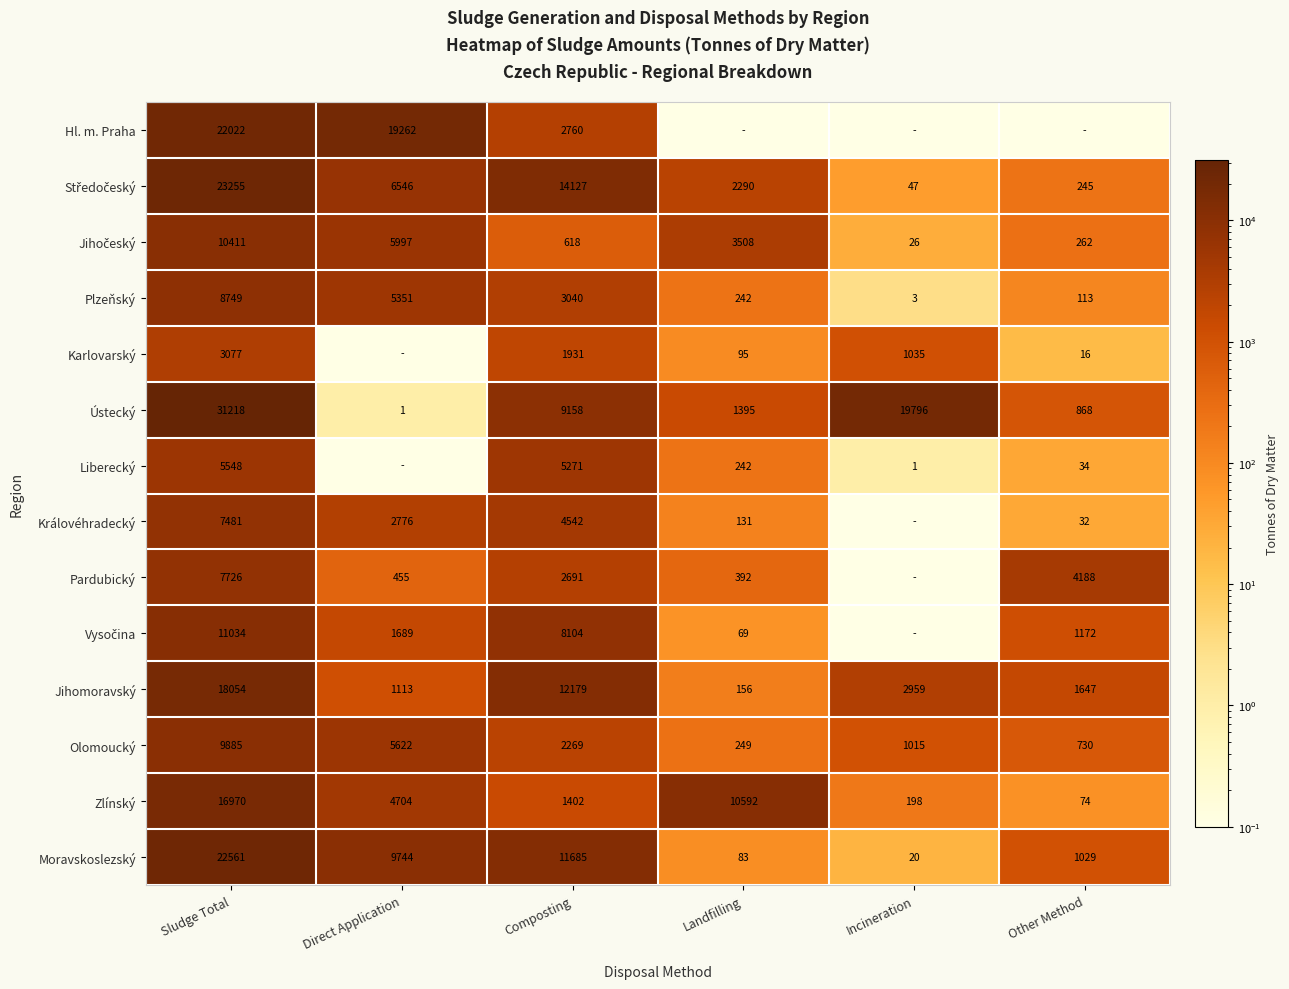

How many series are shown in this chart?

14